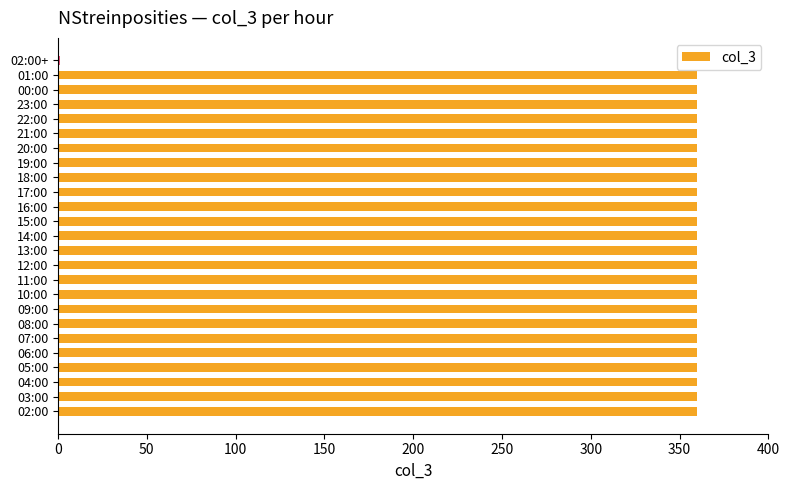

Reading top to bottom, what are all the values shown in this chart?

02:00+=1	01:00=360	00:00=360	23:00=360	22:00=360	21:00=360	20:00=360	19:00=360	18:00=360	17:00=360	16:00=360	15:00=360	14:00=360	13:00=360	12:00=360	11:00=360	10:00=360	09:00=360	08:00=360	07:00=360	06:00=360	05:00=360	04:00=360	03:00=360	02:00=360